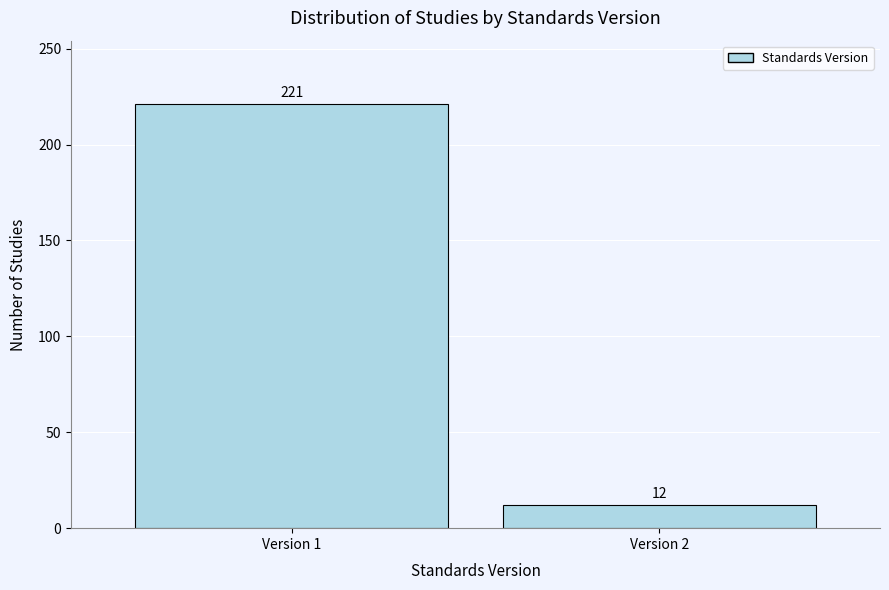

Reading left to right, extract all data points from this chart.

221	12